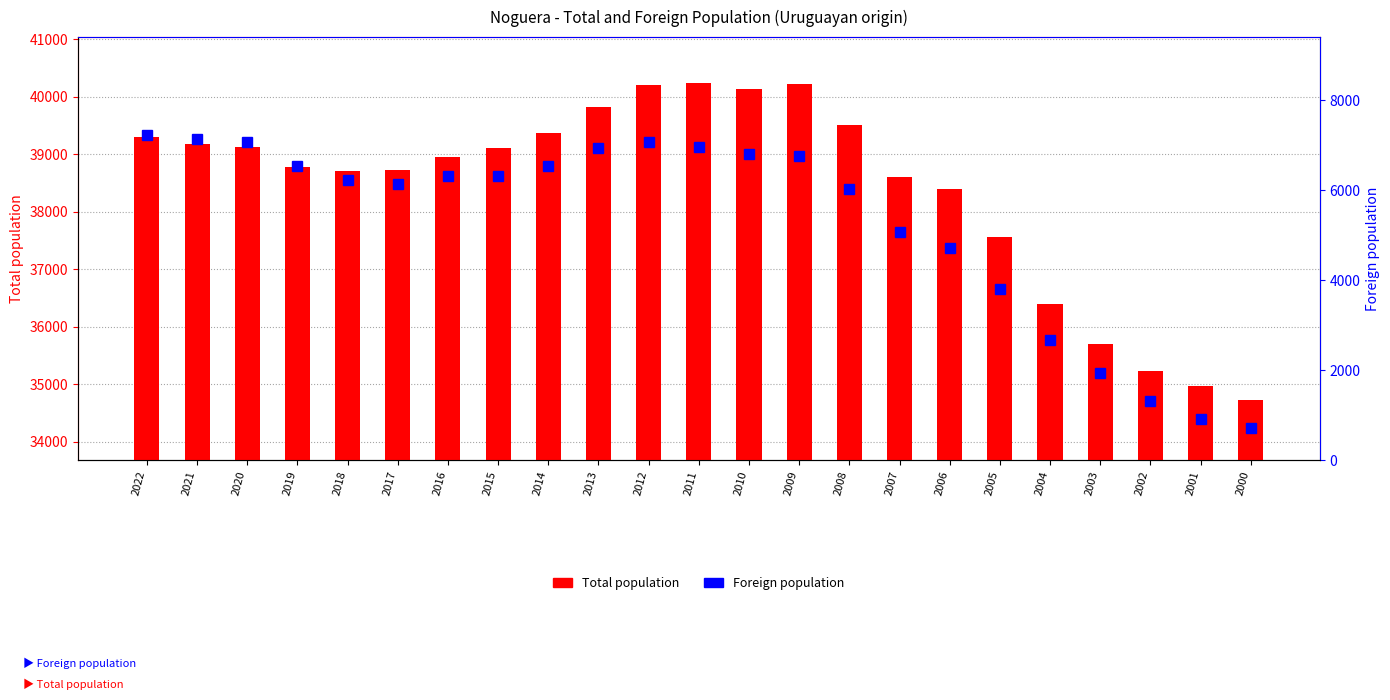

What is the value of the Foreign population bar at the 17th from the left?

4715